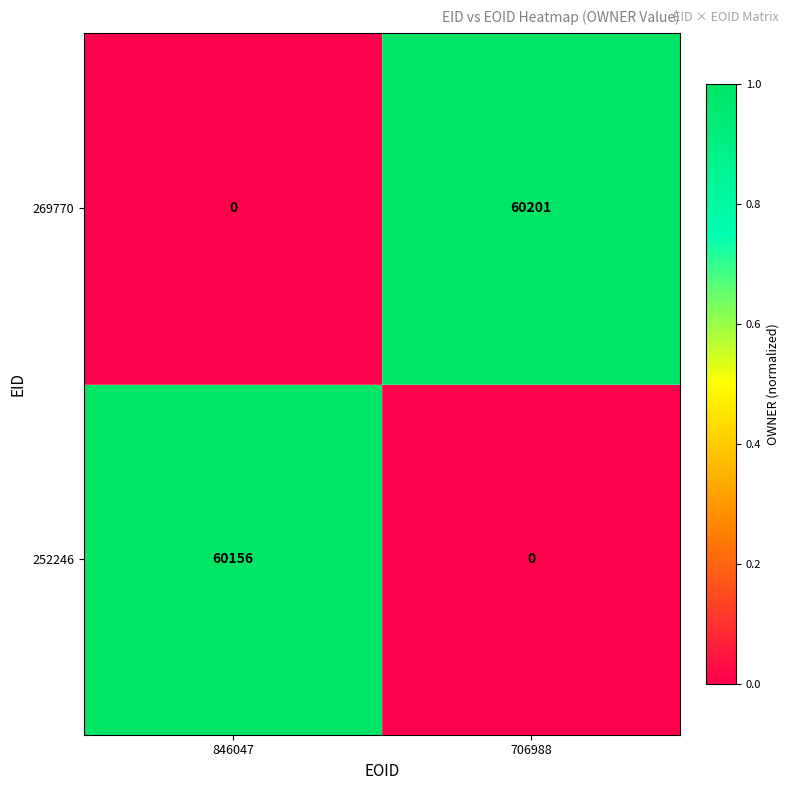

Read the 252246 value at 846047, to the nearest 100.

60200